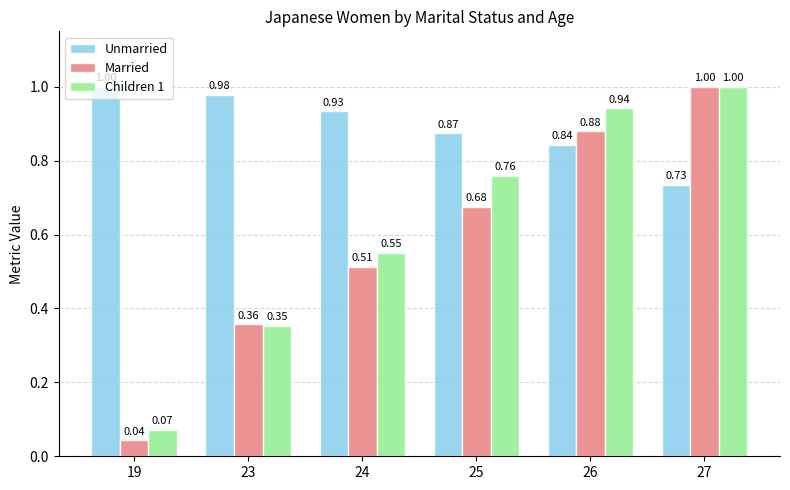

At 23, list the series in order from largest to smallest.

Unmarried, Married, Children 1